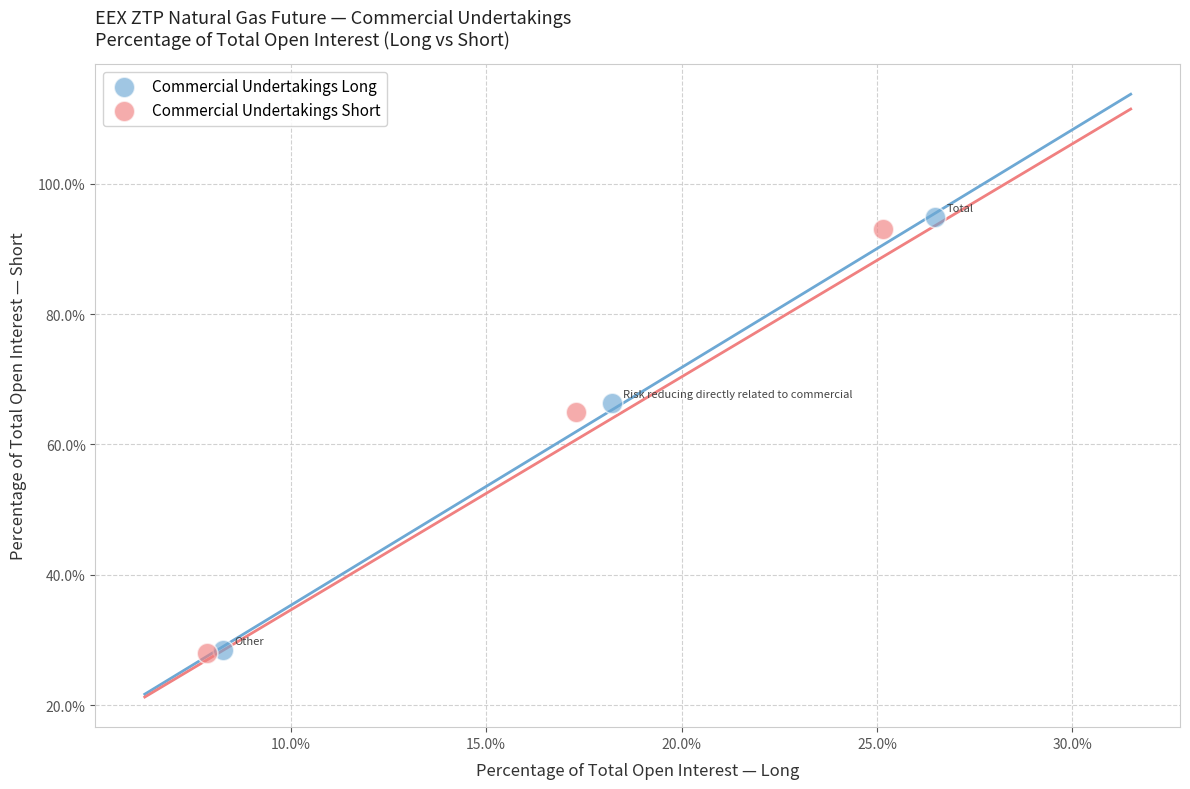

Which series has the largest Y range (max minus min)?

Commercial Undertakings Long